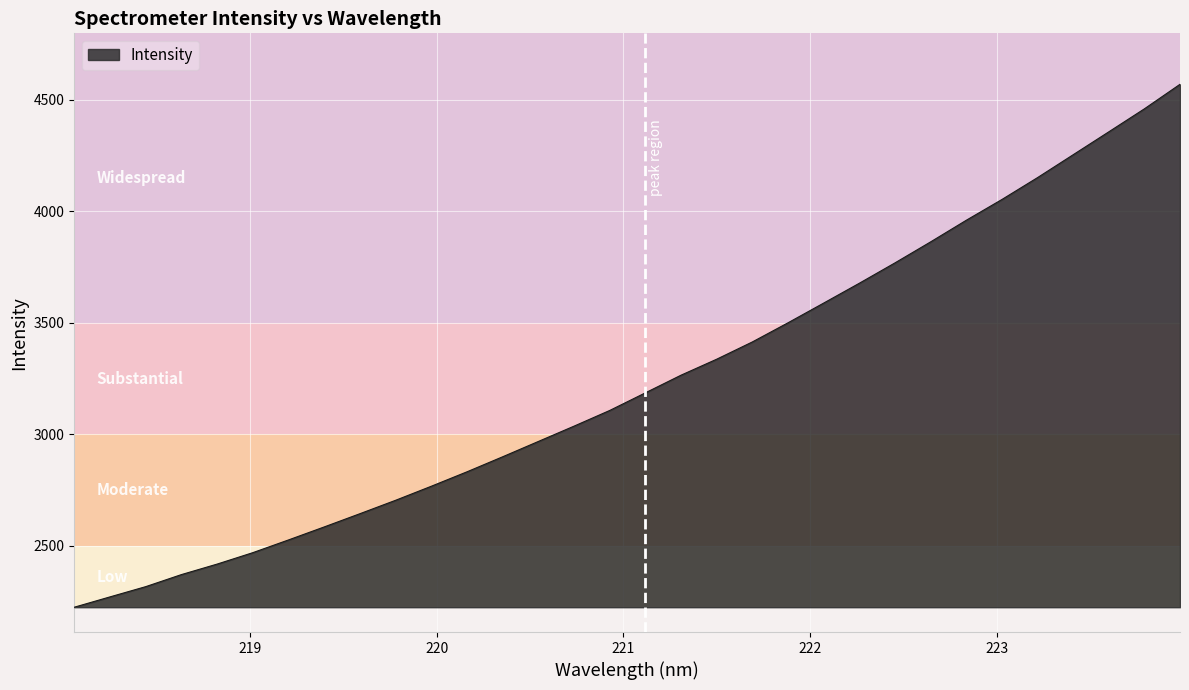

What is the smallest value displayed?

2225.3